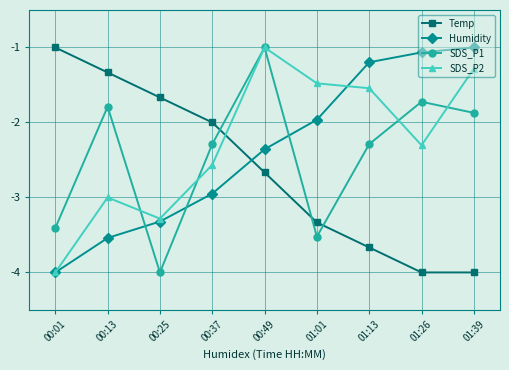

True or false: SDS_P2 and Humidity cross at least once.

True